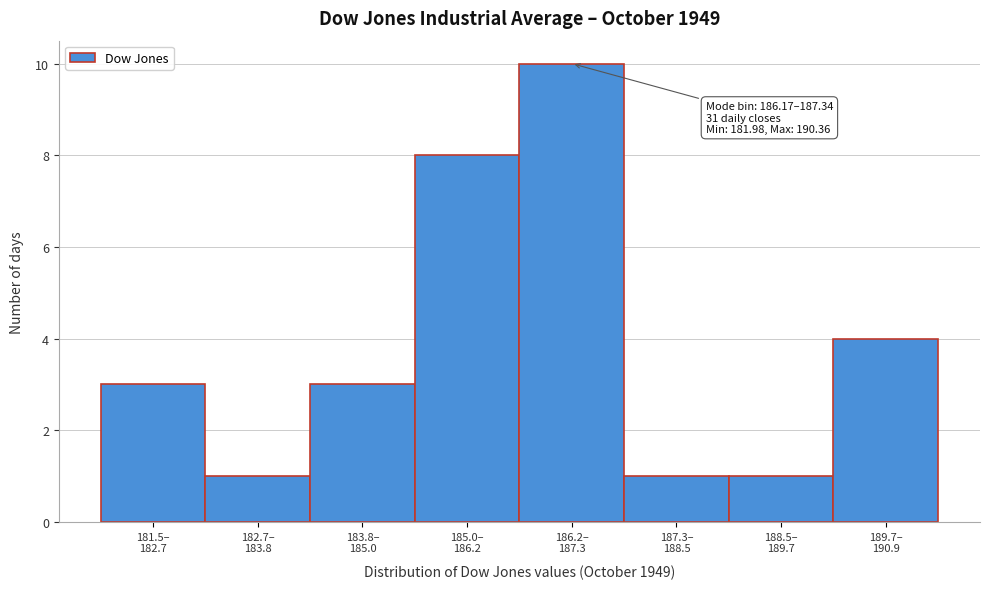

Reading right to left, list all the values displayed in this chart.

4	1	1	10	8	3	1	3